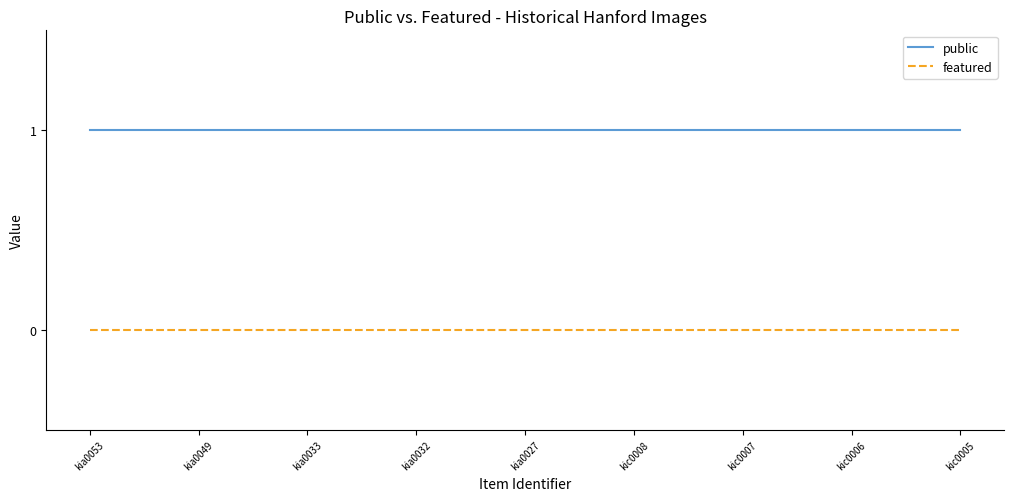

Rank the series by their average value, from highest to lowest.

public, featured